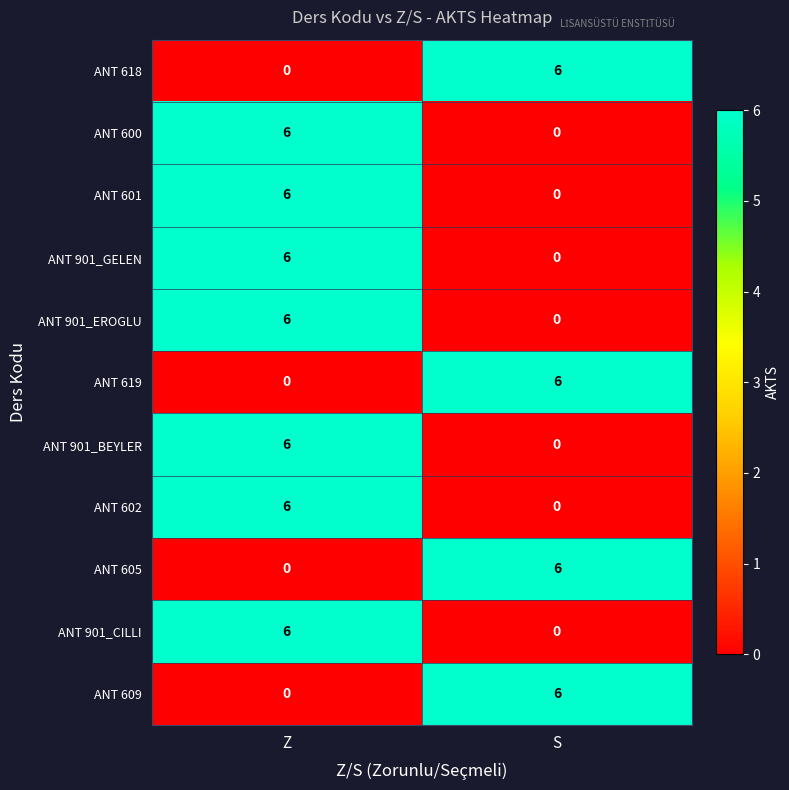

True or false: ANT 618 has a value of 6 at S.

True